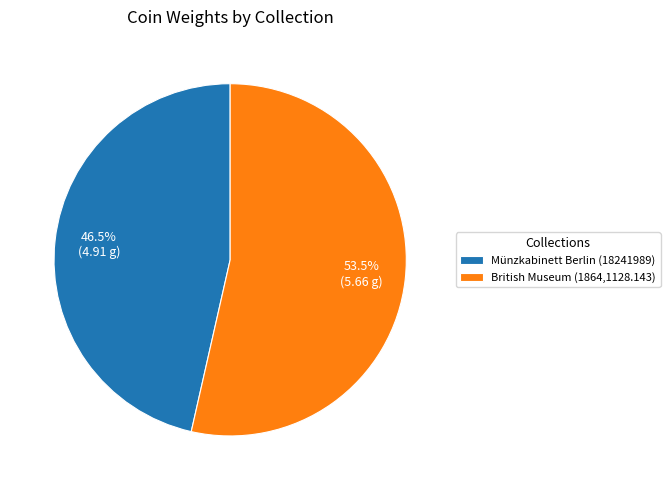

To the nearest percent, what is the average slice percentage?

50%